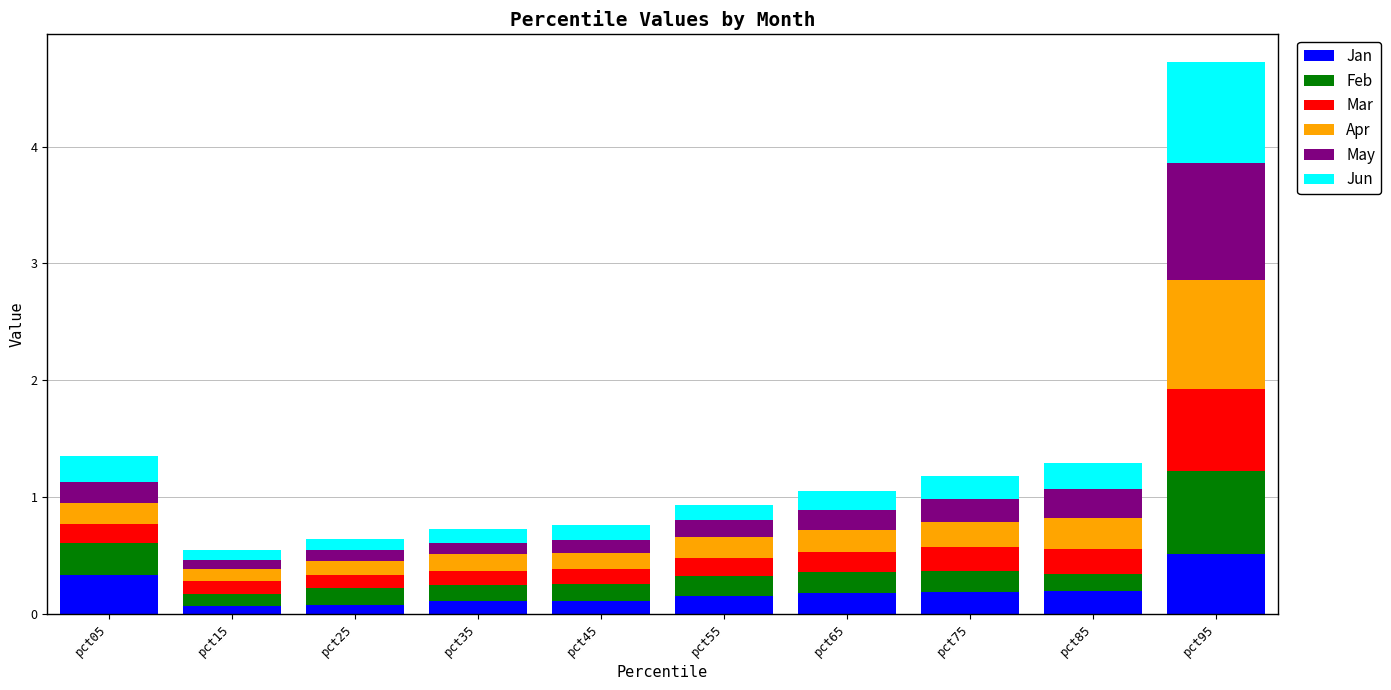

Which category has the highest value in the Jan series?

pct95